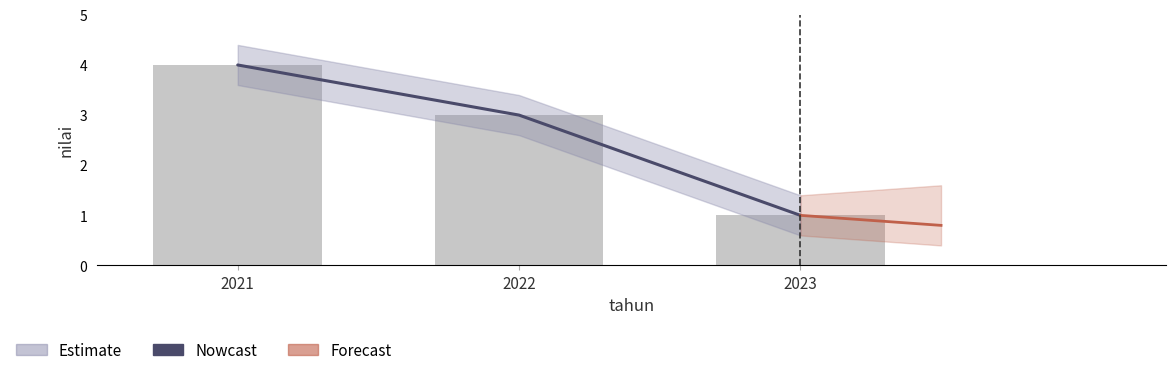

Which label corresponds to the largest value in the chart?

2021